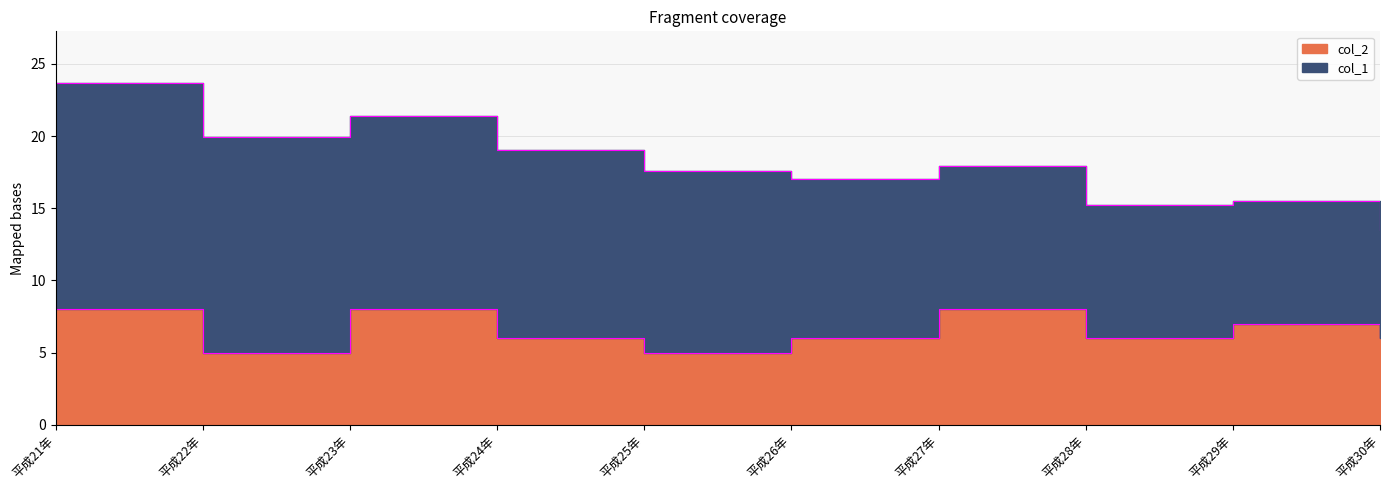

What position from the right is 平成27年?

4